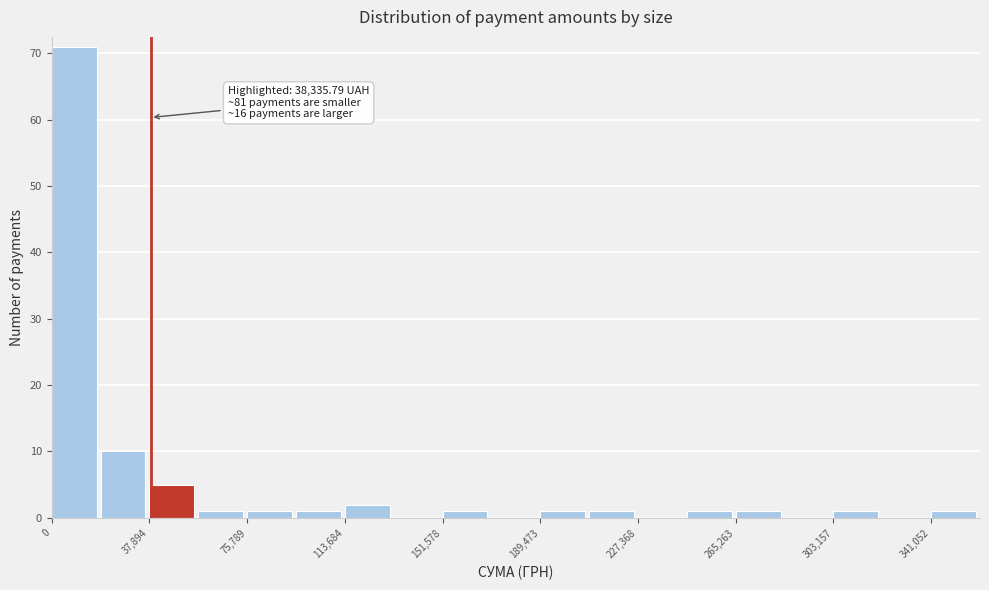

Read against the x-axis, roughly where is the centre of the tallest bar?

10000